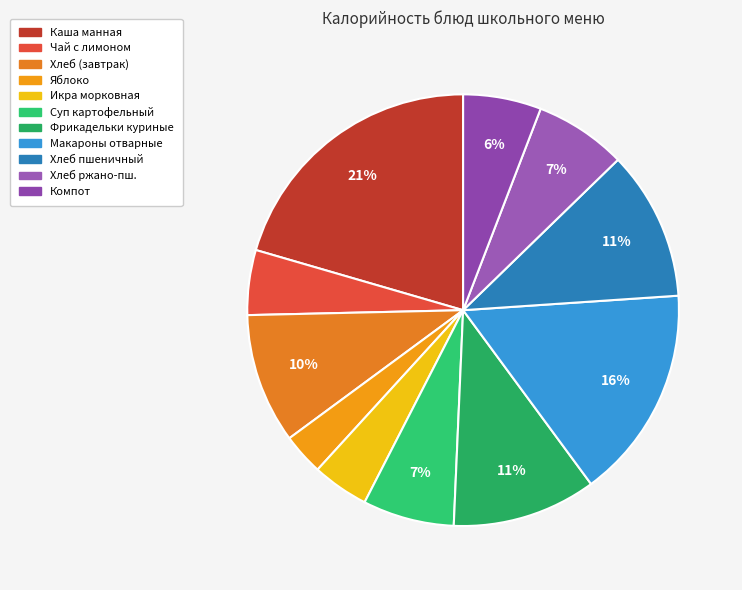

Which category has the smallest portion of the pie?

Яблоко